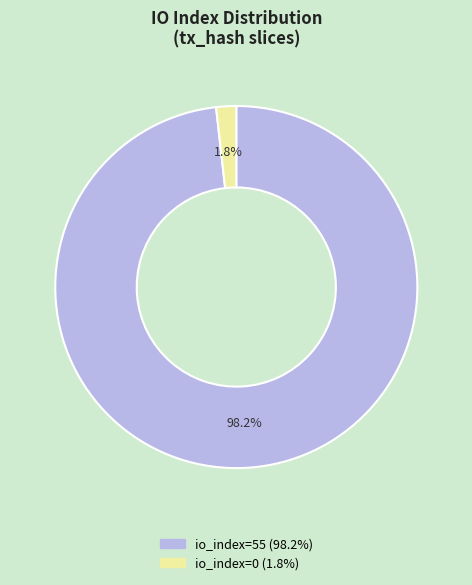

Count the number of slices in the pie.

2